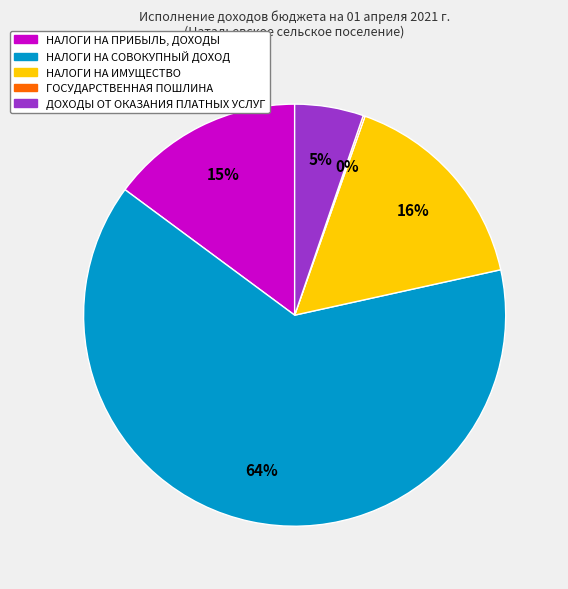

The НАЛОГИ НА СОВОКУПНЫЙ ДОХОД slice represents 64% of the pie. True or false?

True